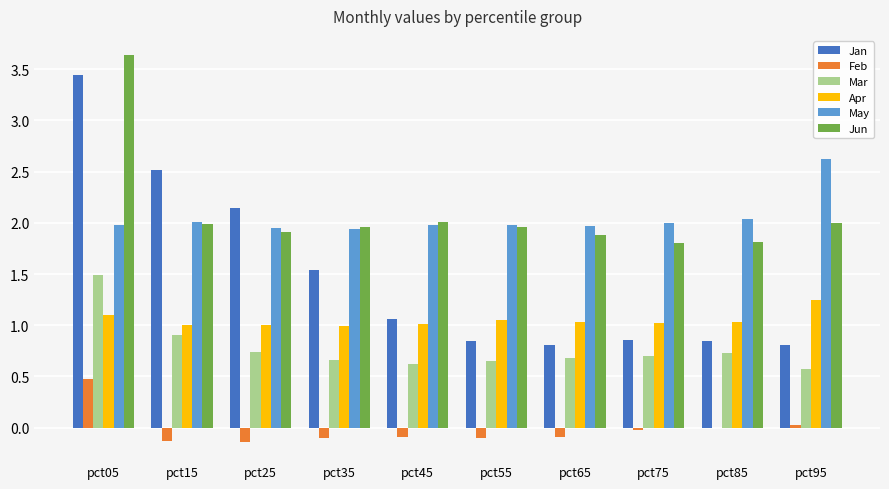

At which category is the sum across all series the highest?

pct05